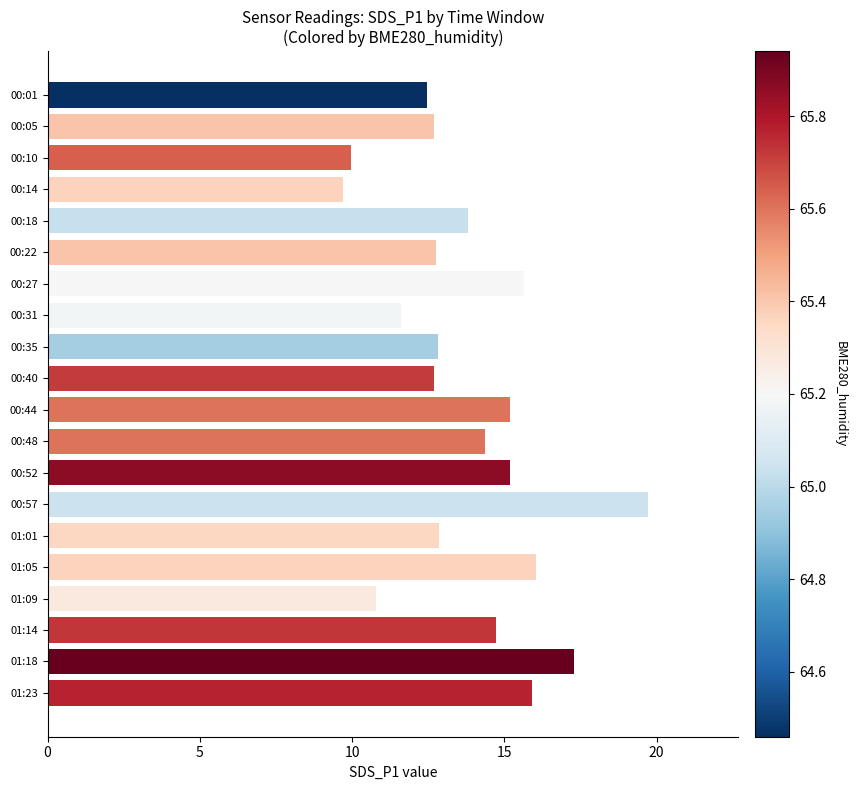

What is the maximum value shown in the chart?

19.7